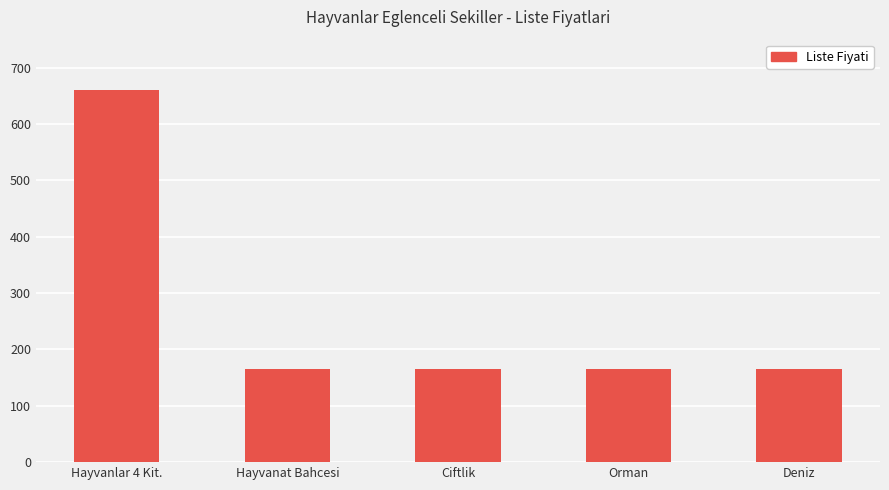

What is the approximate value at Deniz?

165